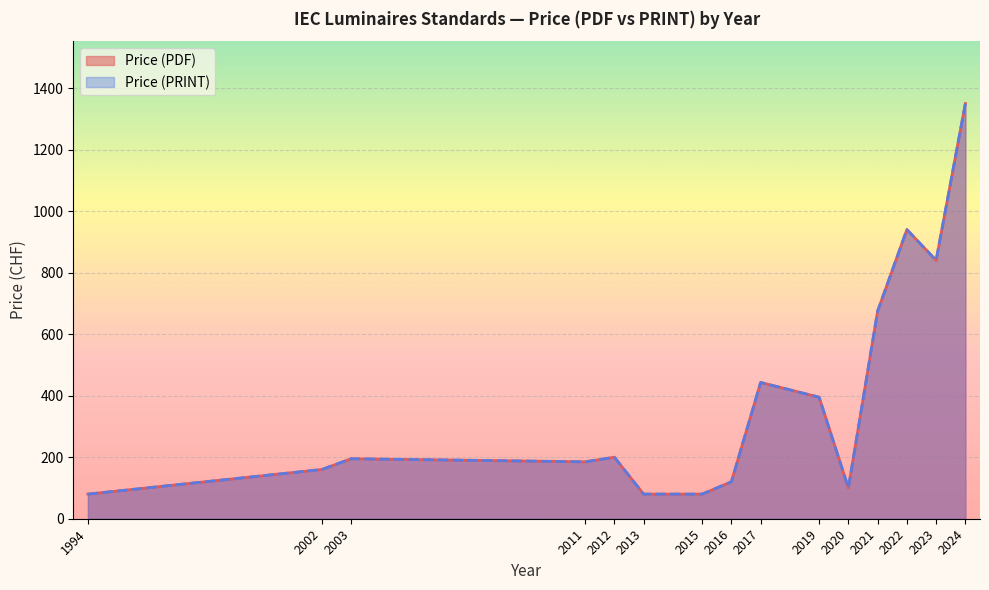

Rank the series at 2015 from lowest to highest value.

Price (PDF), Price (PRINT)